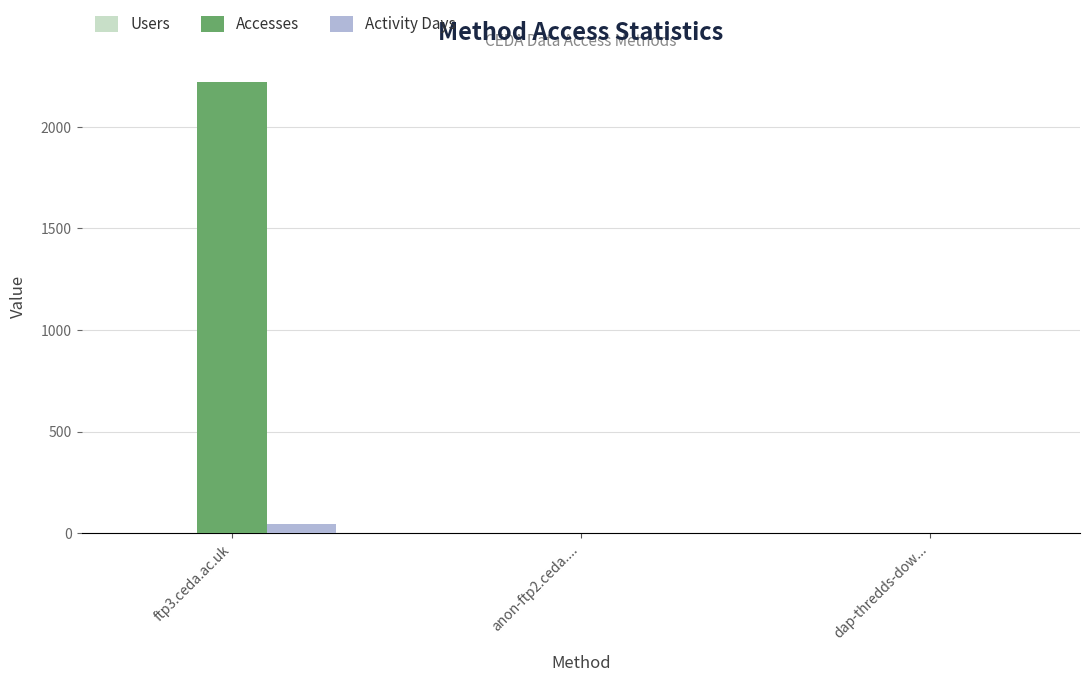

What is the sum of all Accesses values?

2225